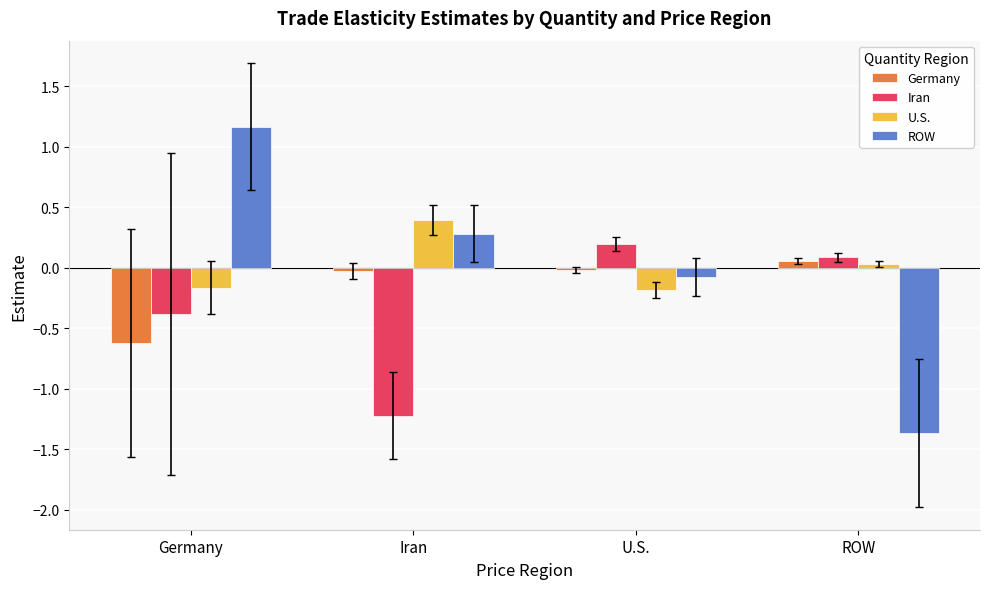

Which series has the largest range (max minus min)?

ROW